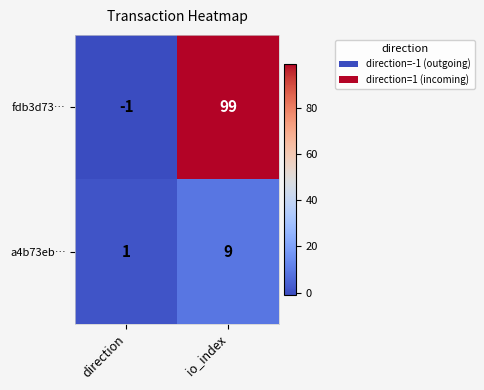

What is the total value across all series at io_index?

108